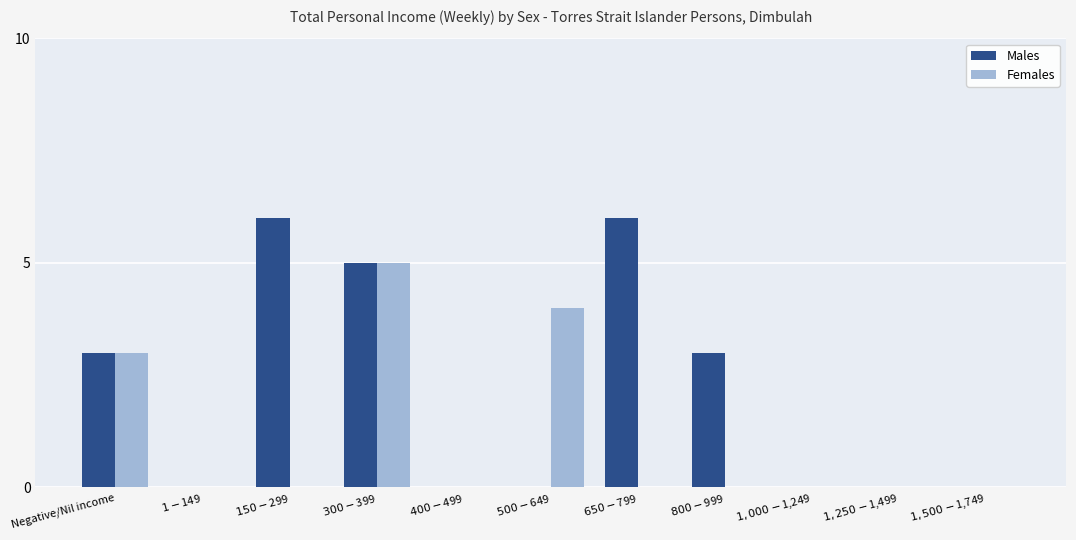

Count the Males values in the range 0 to 5.

9